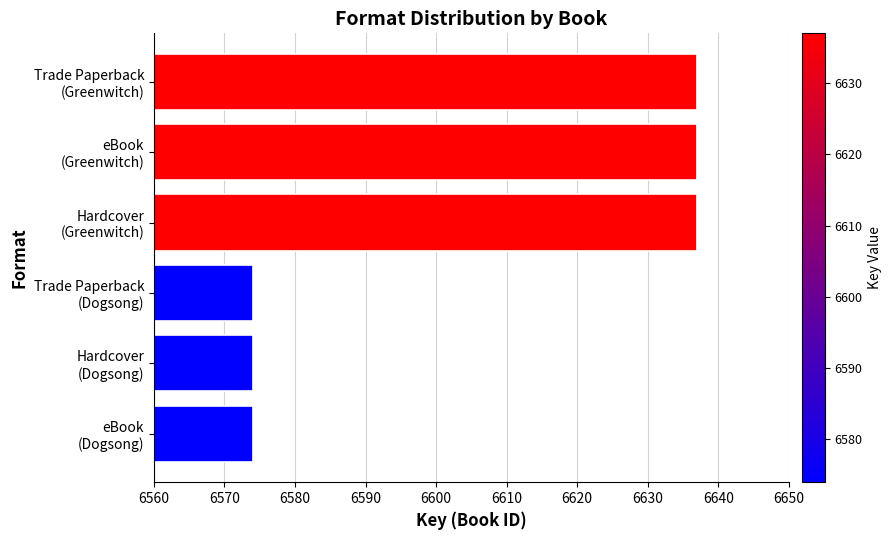

What is the value of the 2nd bar from the top?

6637